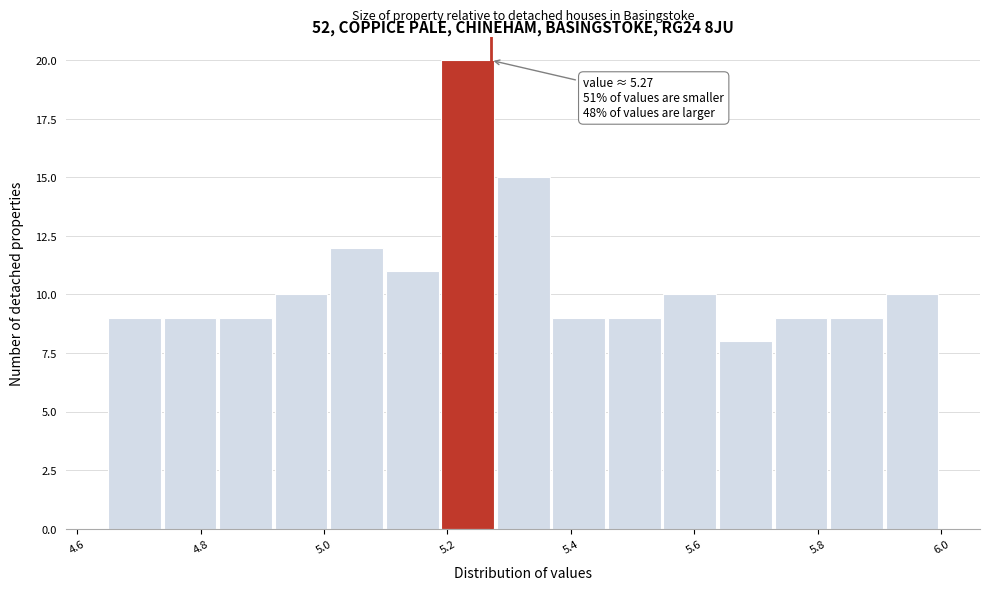

Which range on the x-axis has the tallest bar?

5.19 to 5.28